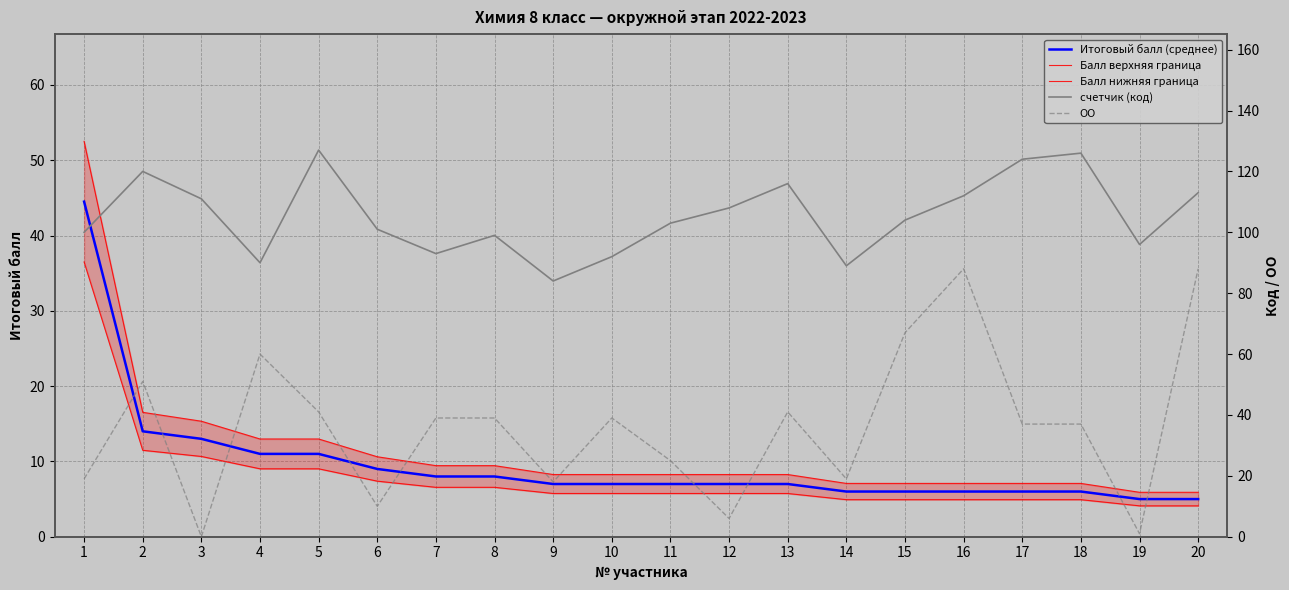

True or false: Итоговый балл (среднее) has a value of 9.2 at 13.

False